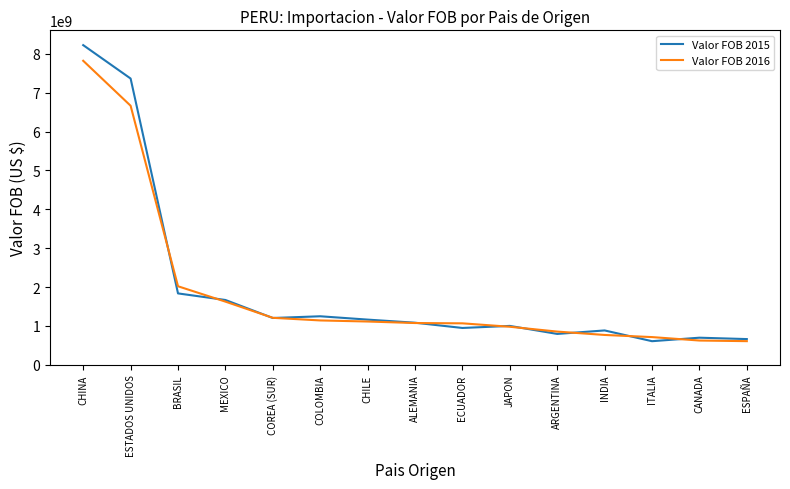

Rank the series at ITALIA from highest to lowest value.

Valor FOB 2016, Valor FOB 2015